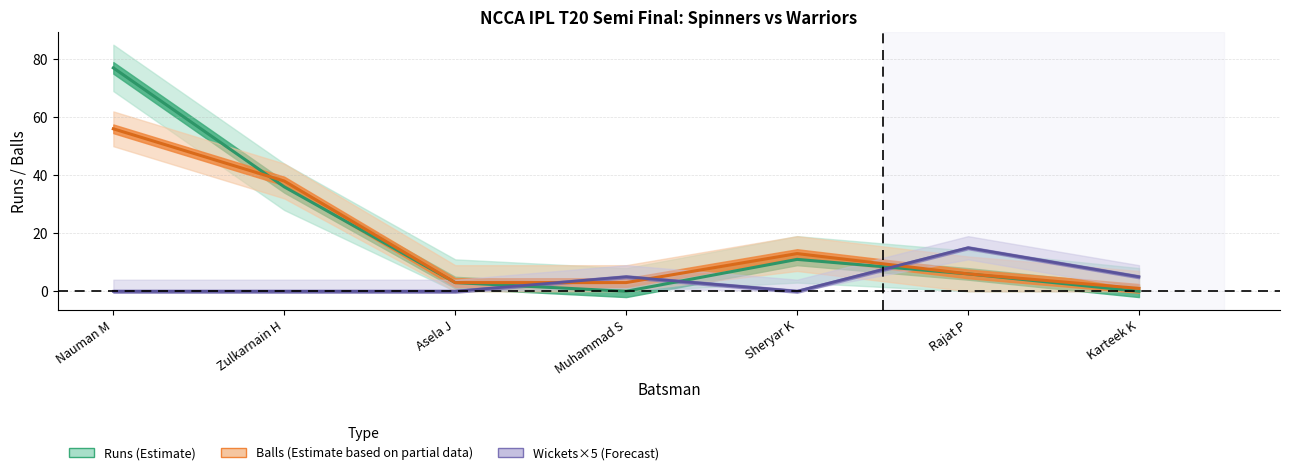

At which category does the chart reach its peak across all series?

Nauman M